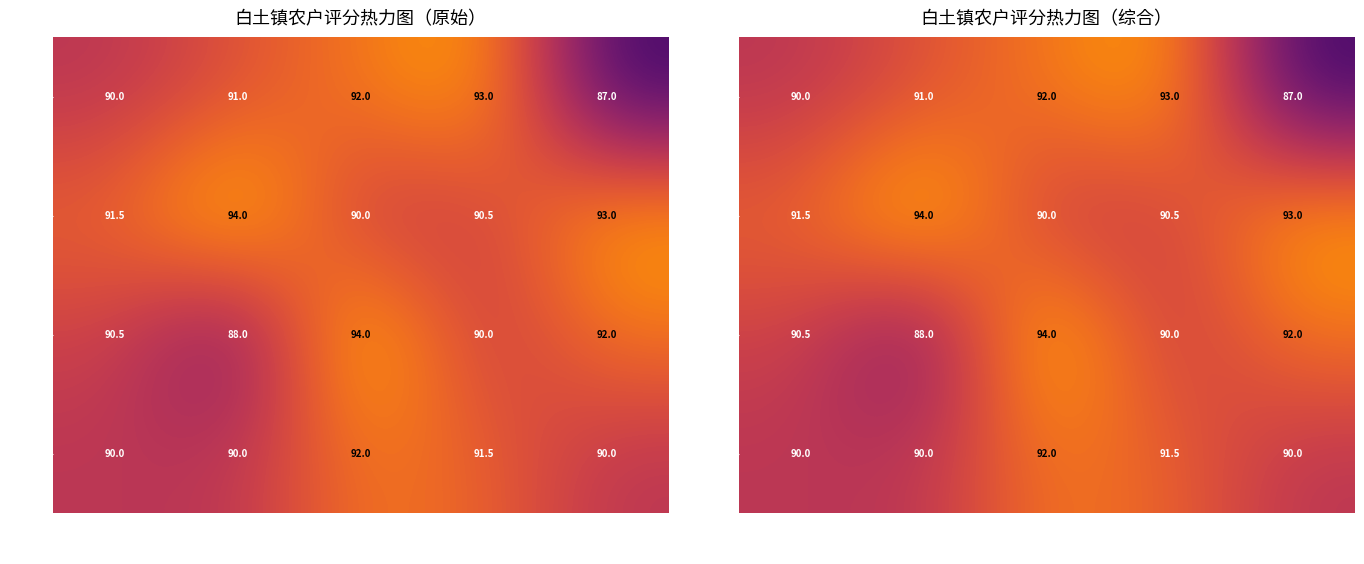

What is the total value across all series at 曾雪峰?

363.0